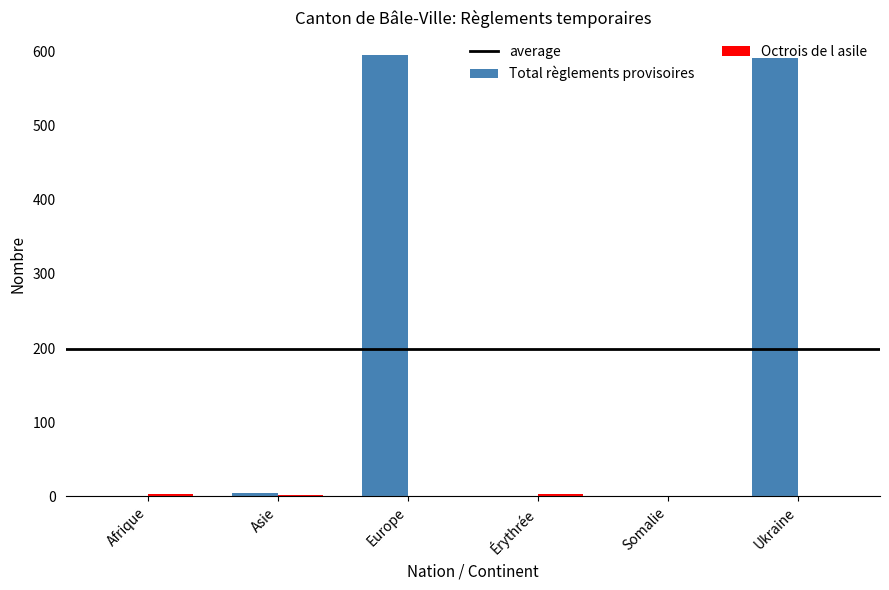

What is the greatest value displayed?

596